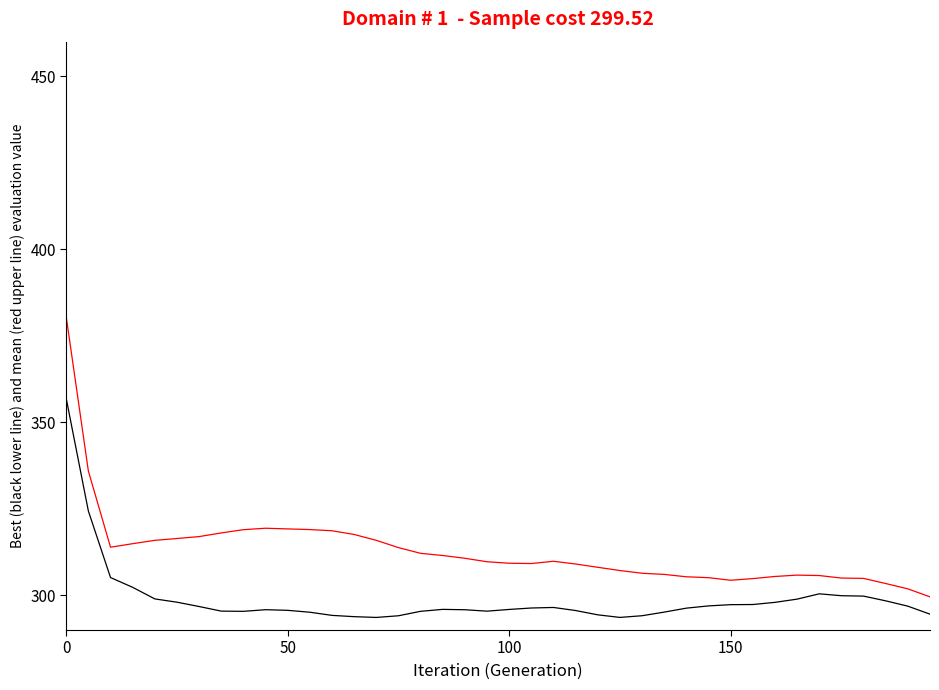

What is the smallest value displayed?

293.6